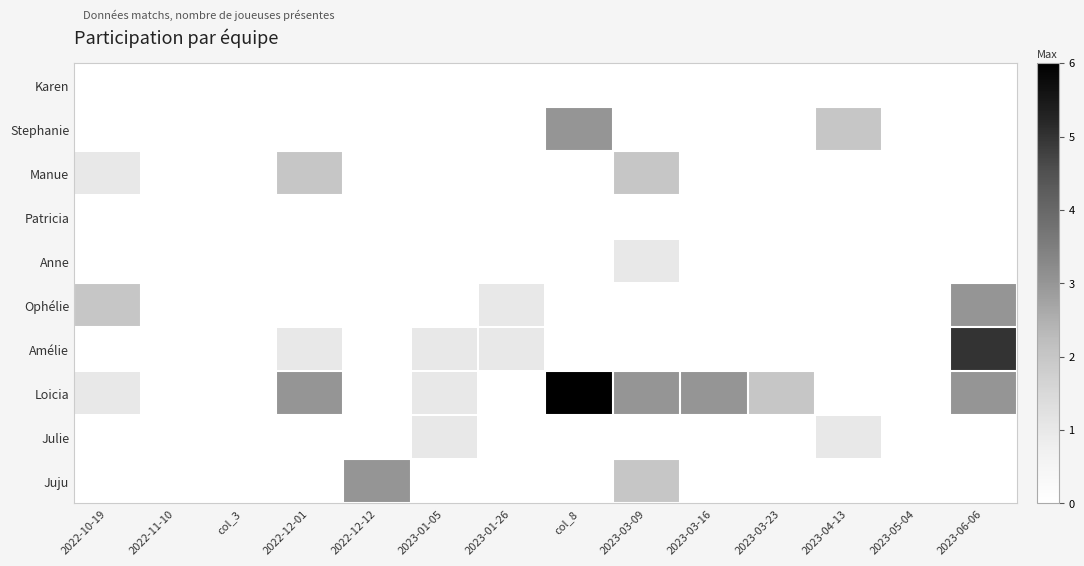

Which series has the largest total across all categories?

Loicia